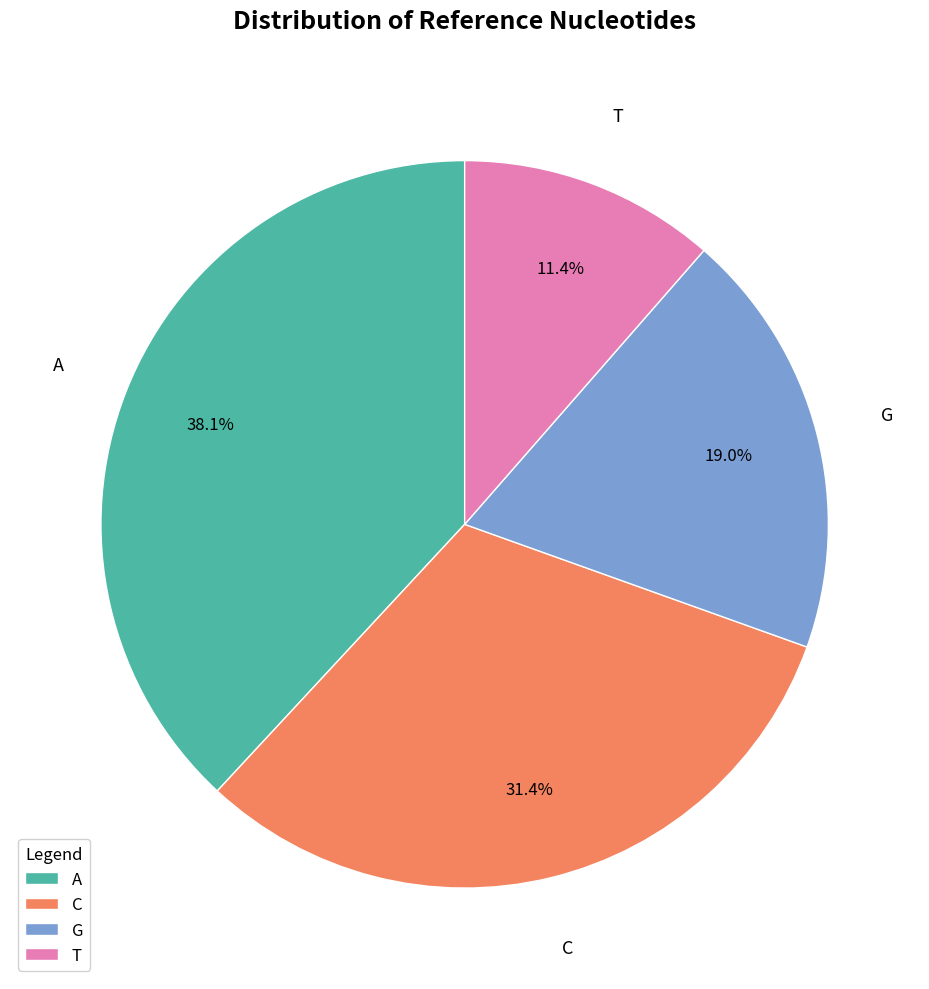

Combined, what portion of the pie is A and T?

49.5%